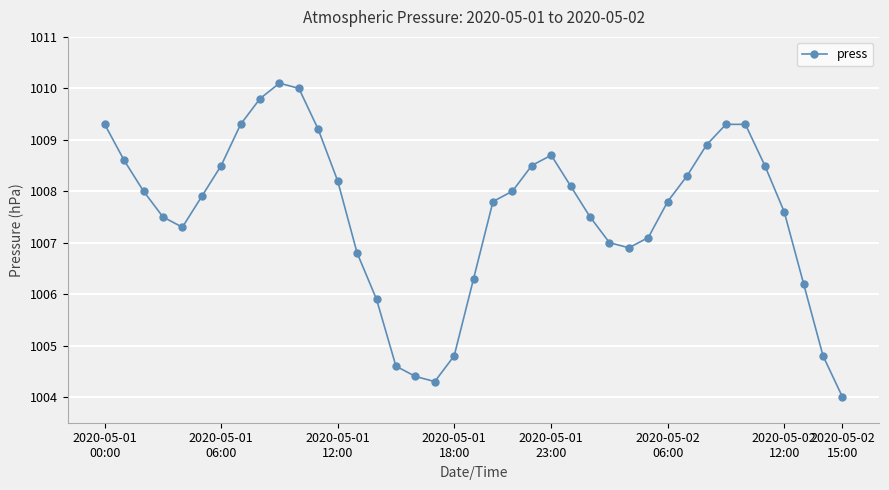

What is the difference between the second highest and second lowest values?

5.7